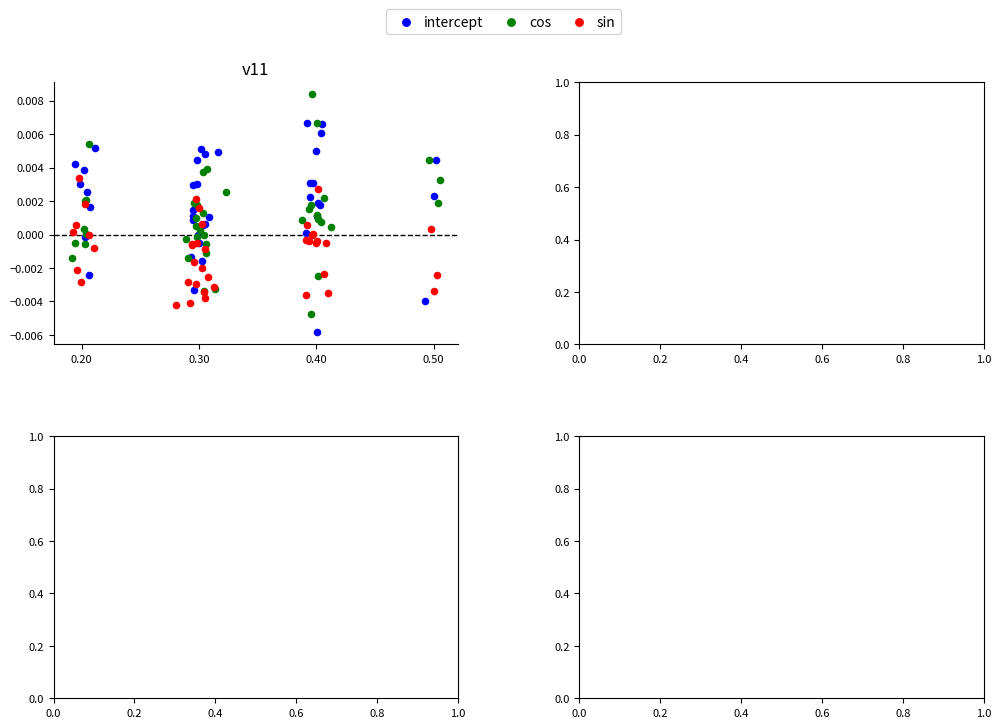

Which series contains the lowest Y value?

intercept